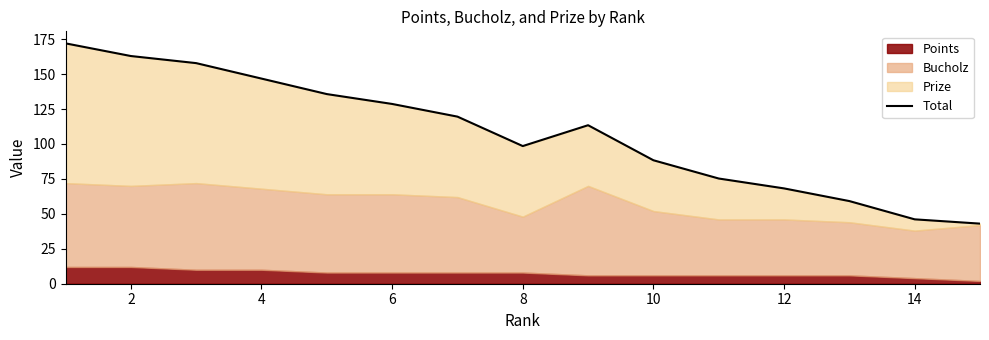

What is the difference between the maximum and minimum values?

129.0